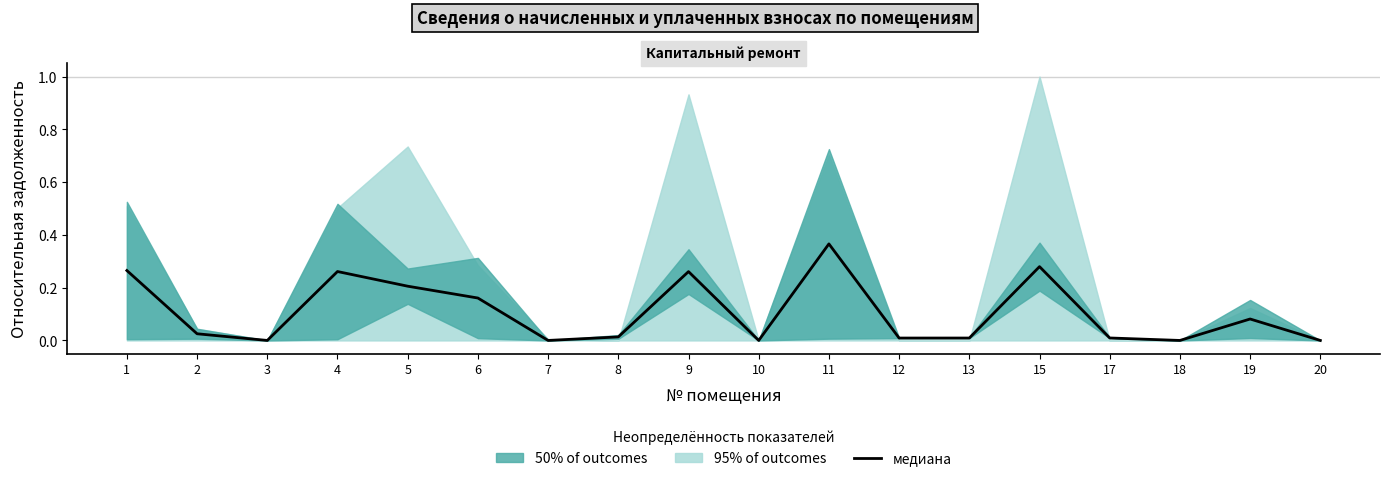

How many lines are shown in the chart?

1